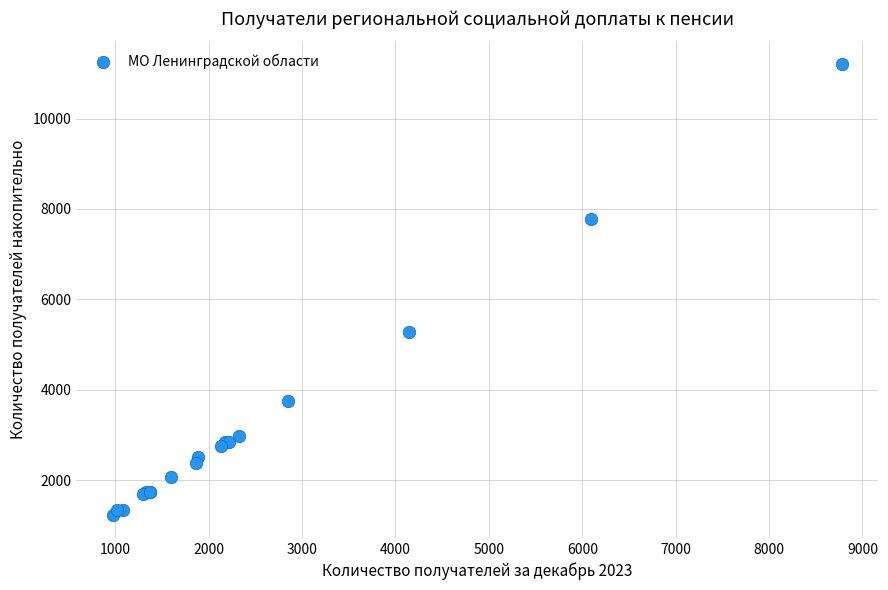

What Y value in the scatter plot is closest to 6216?

5276